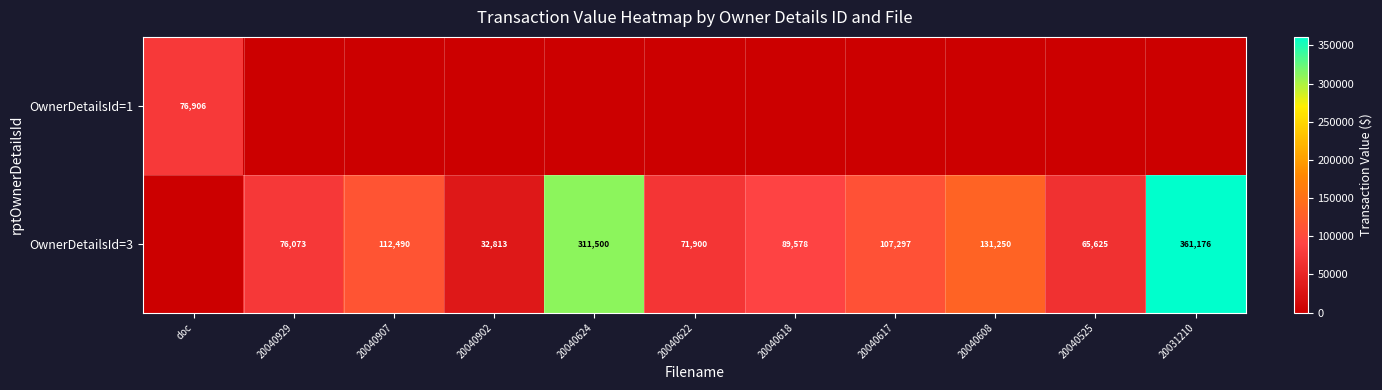

The OwnerDetailsId=3 series shows 65625 at 20040525. True or false?

True